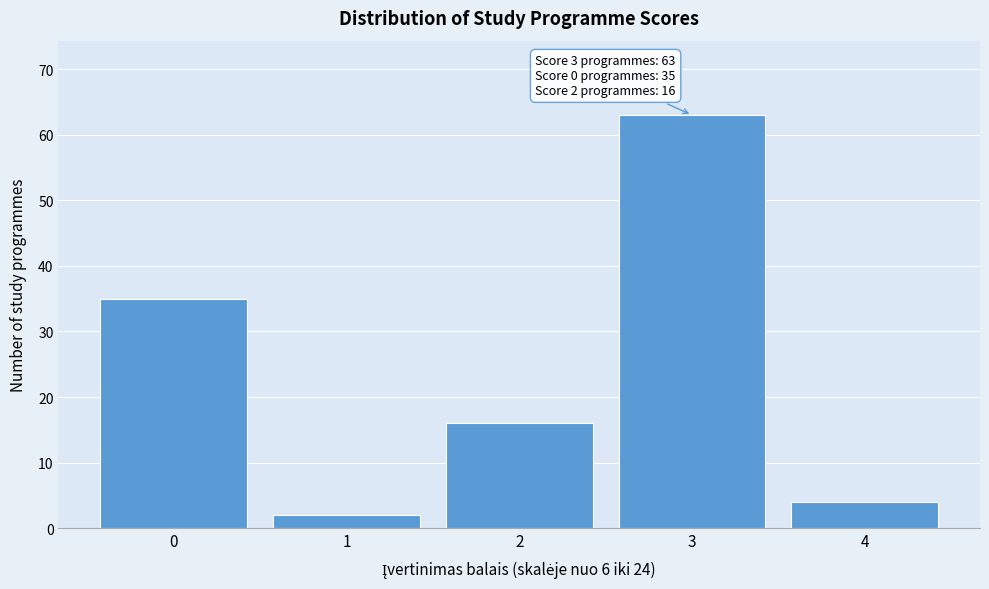

Reading left to right, list all the values displayed in this chart.

0=35	1=2	2=16	3=63	4=4